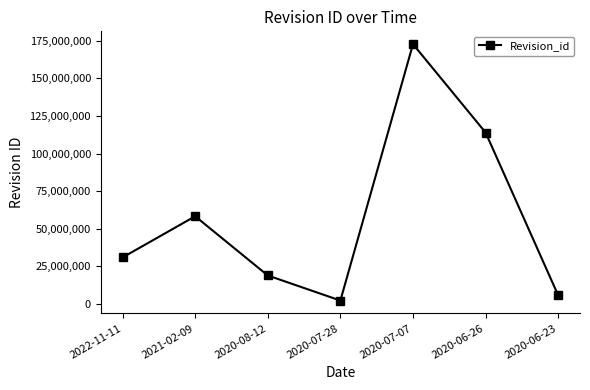

Which has a higher value, 2020-08-12 or 2022-11-11?

2022-11-11